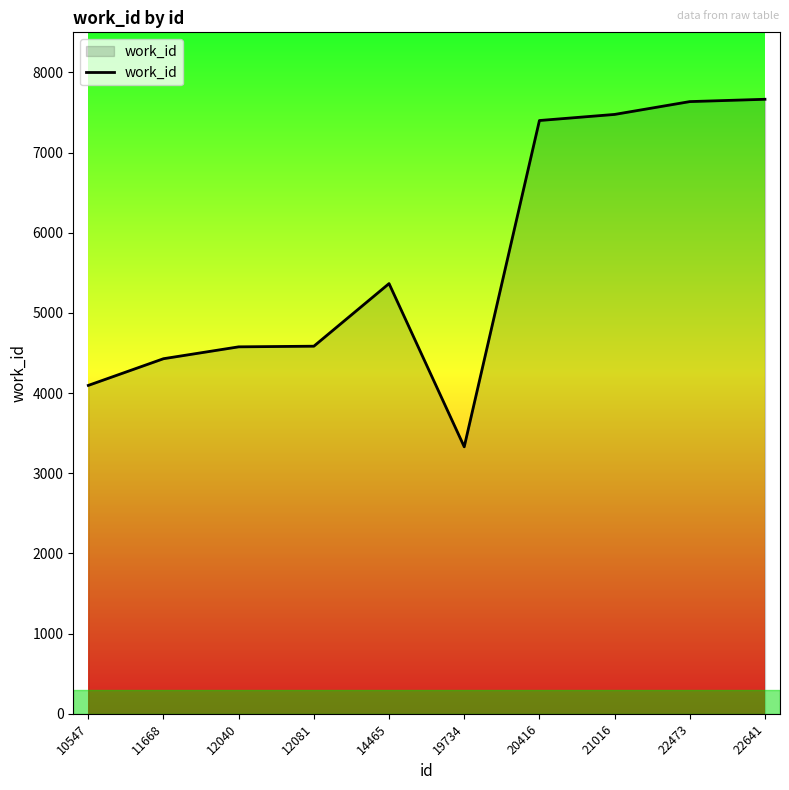

Where is the data nearest to the value 5497?

14465